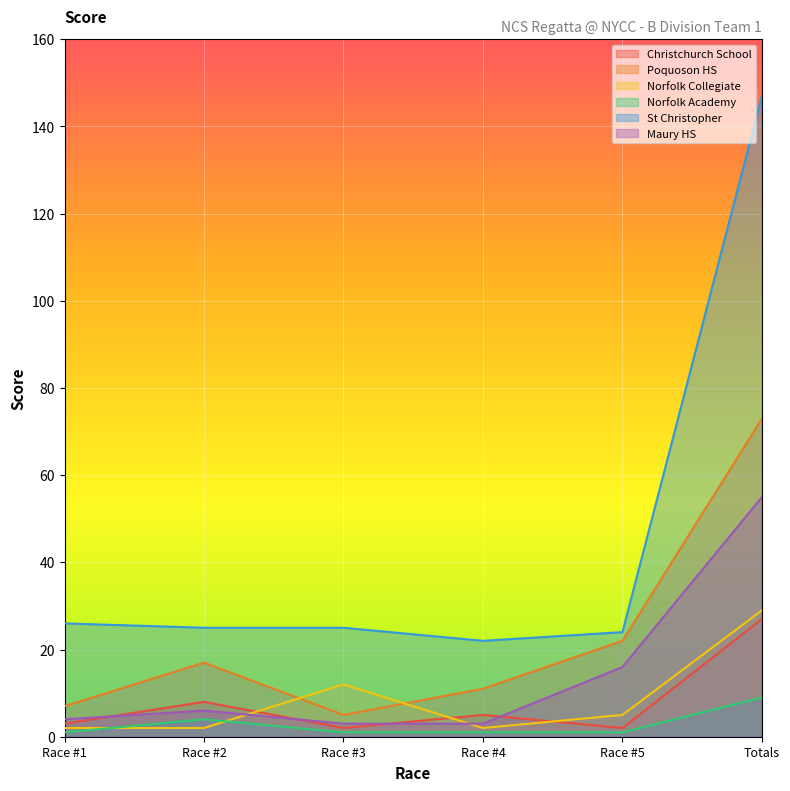

Which series has the widest spread of values?

St Christopher